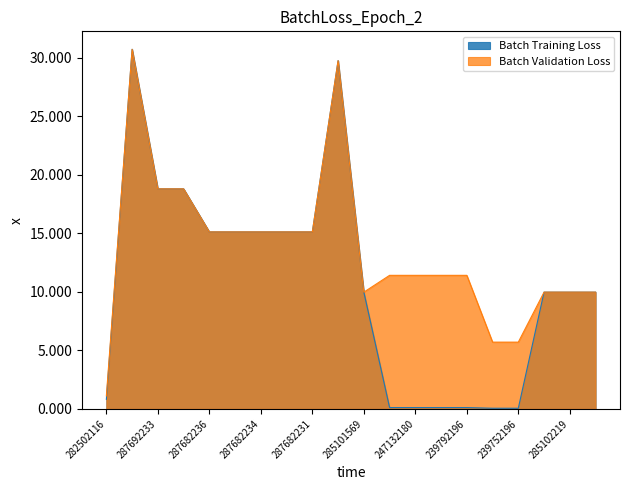

Does the chart have visible grid lines?

No